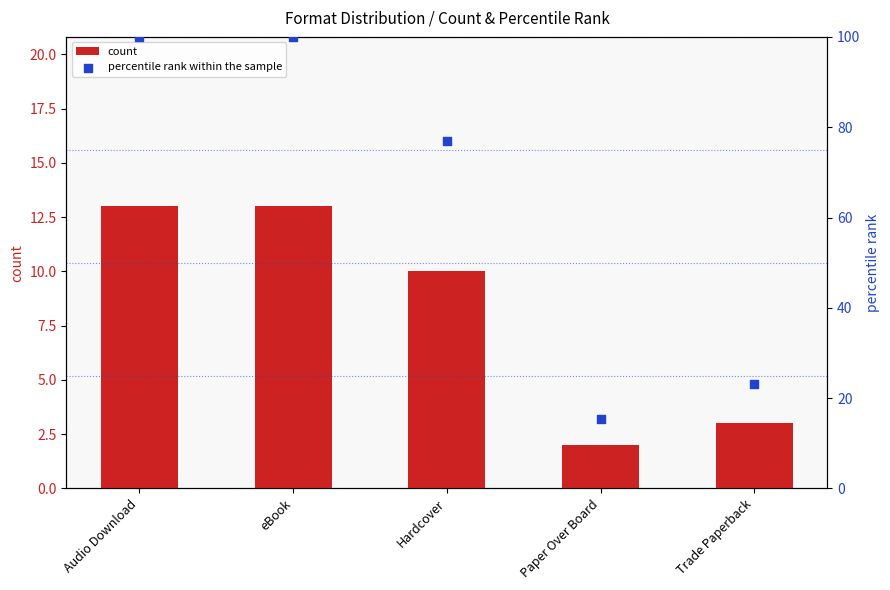

At how many categories does at least one series exceed 41?

3